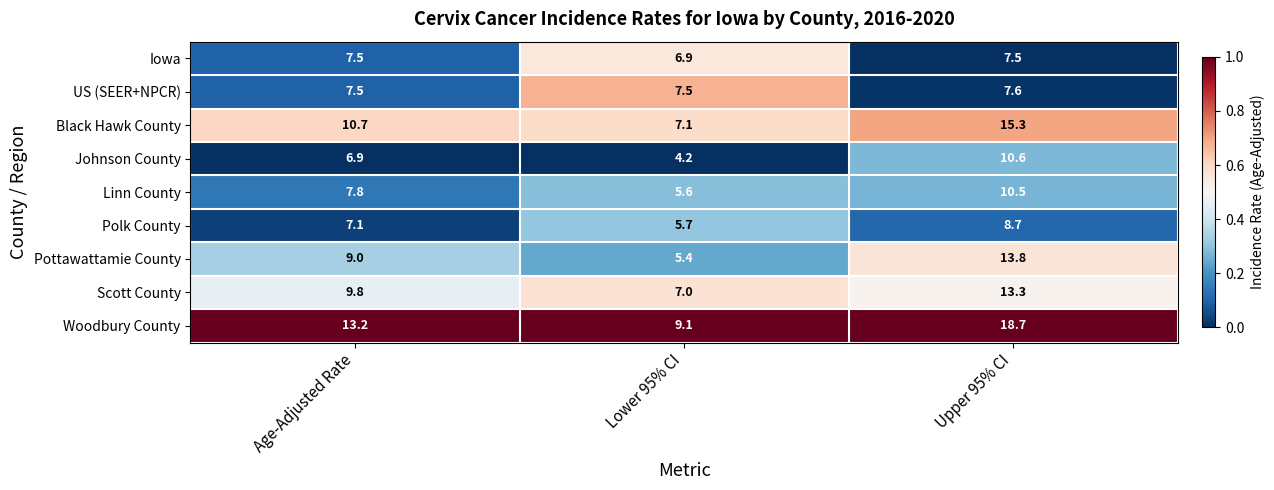

What is the spread (max minus min) of values at Upper 95% CI?

11.2